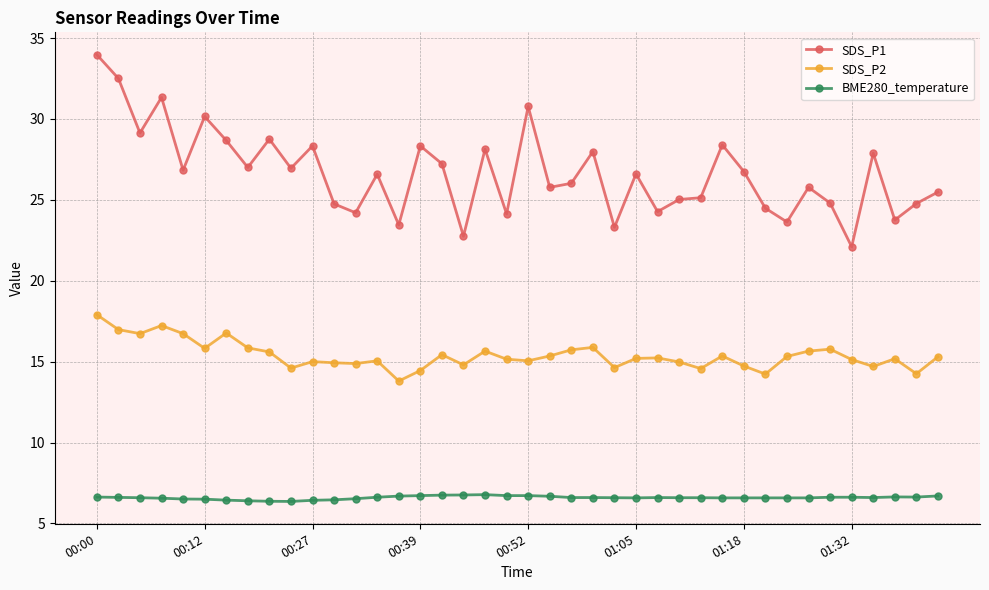

What is the value of the SDS_P2 point at the 14th from the left?

15.1